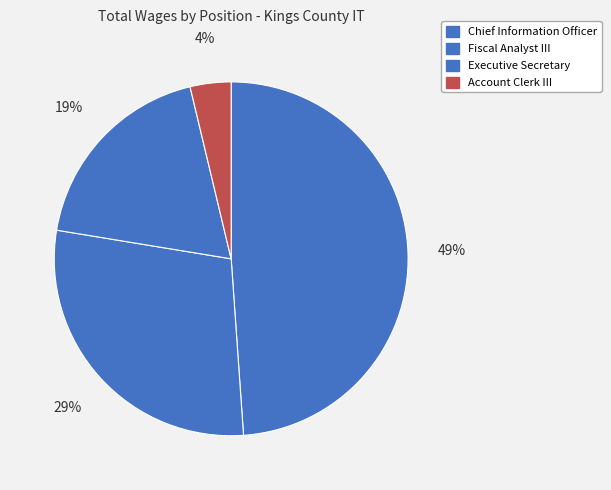

Is Chief Information Officer the majority of the pie?

No